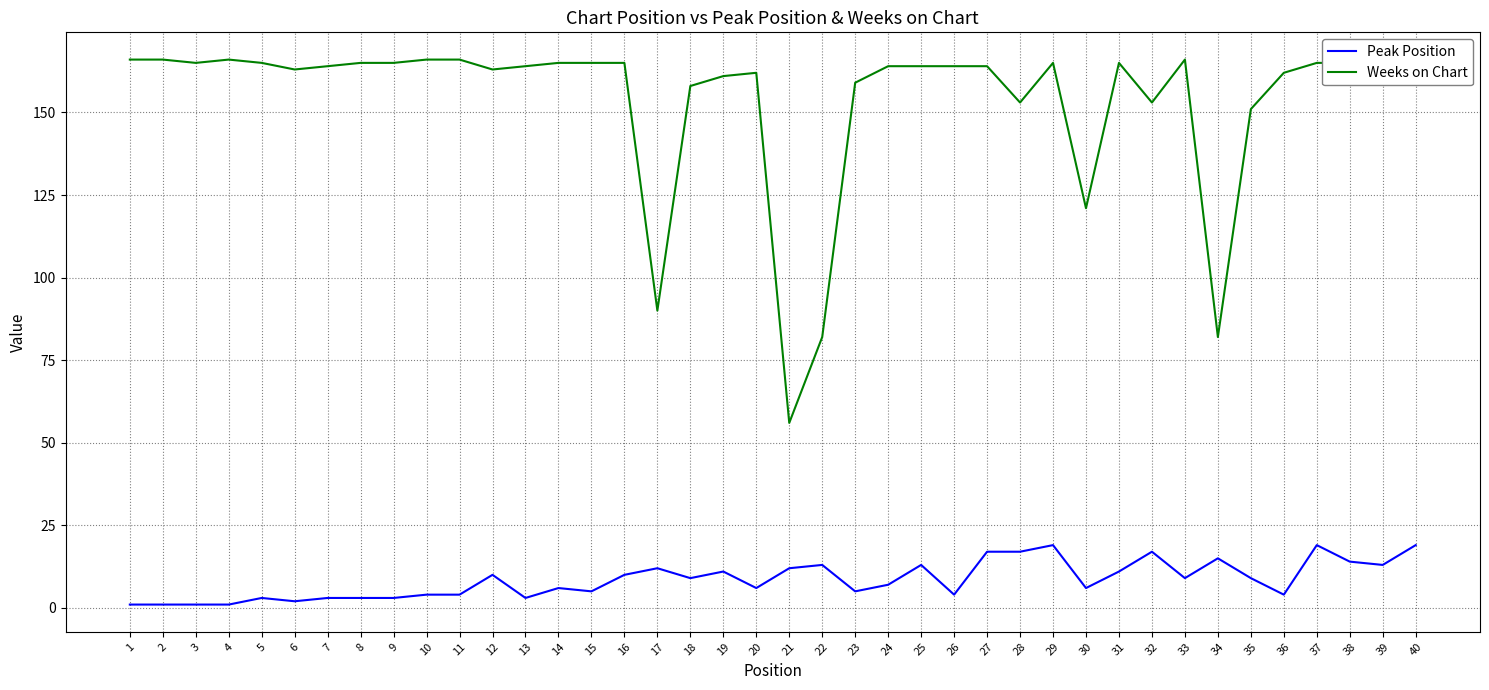

The Weeks on Chart series shows 107 at 9. True or false?

False